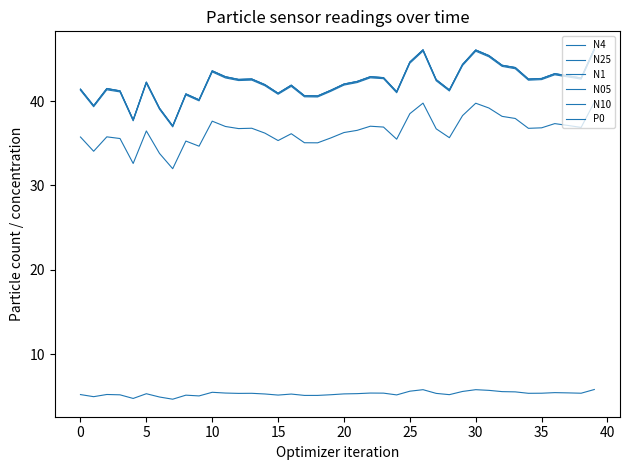

What is the value of the N1 point at the 6th from the left?

42.1